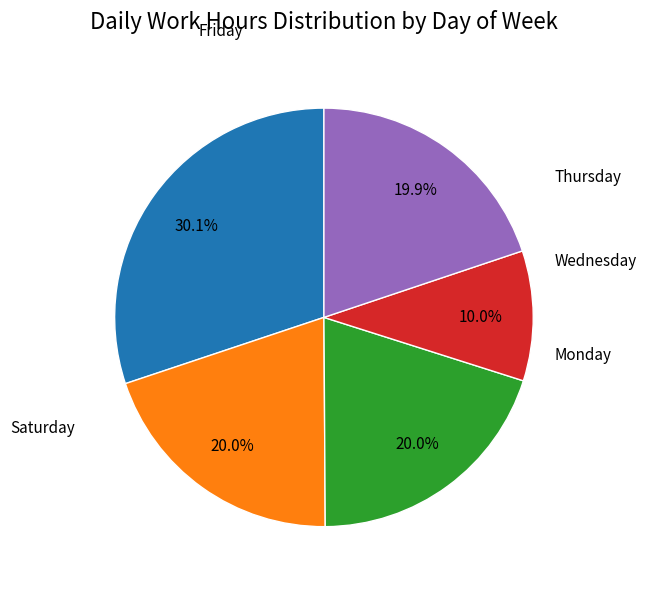

Is there any slice that represents more than half of the pie?

No